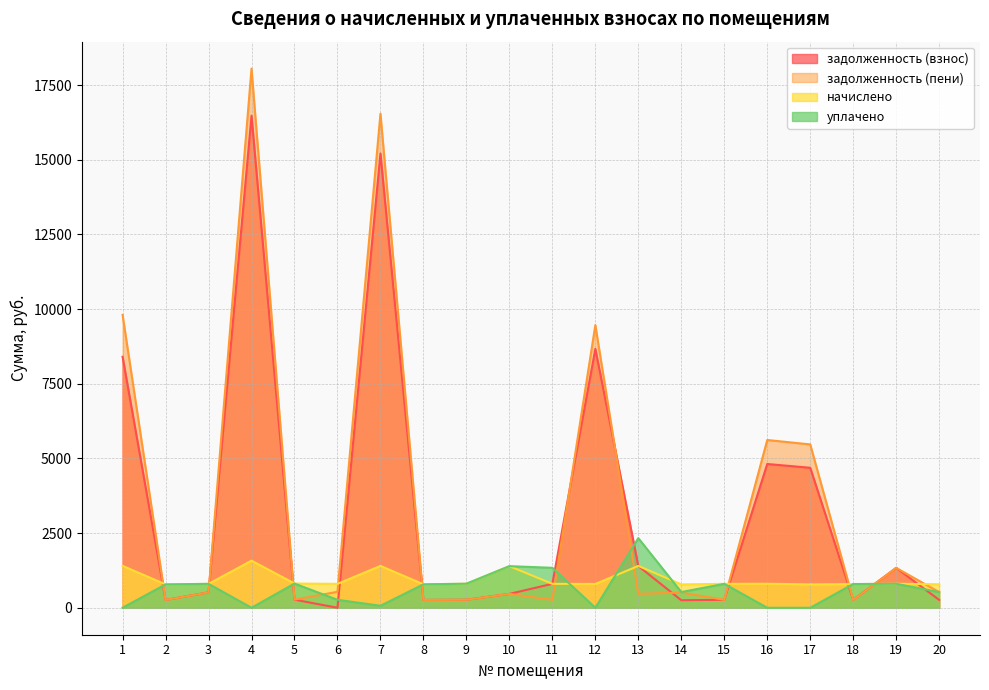

How many values in уплачено are above zero?

15